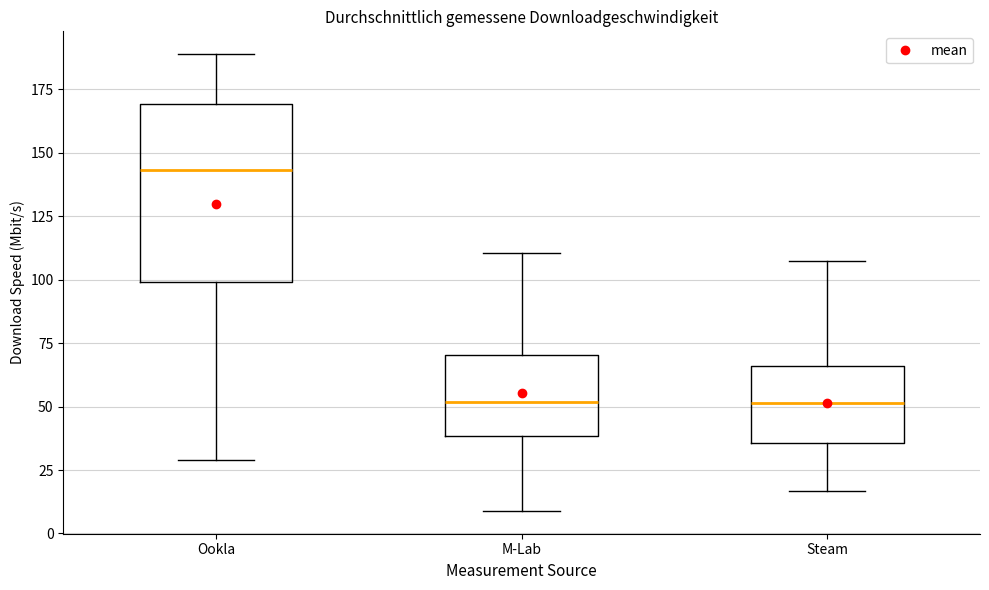

Comparing the boxes themselves (not the whiskers), which one is the tallest?

Ookla